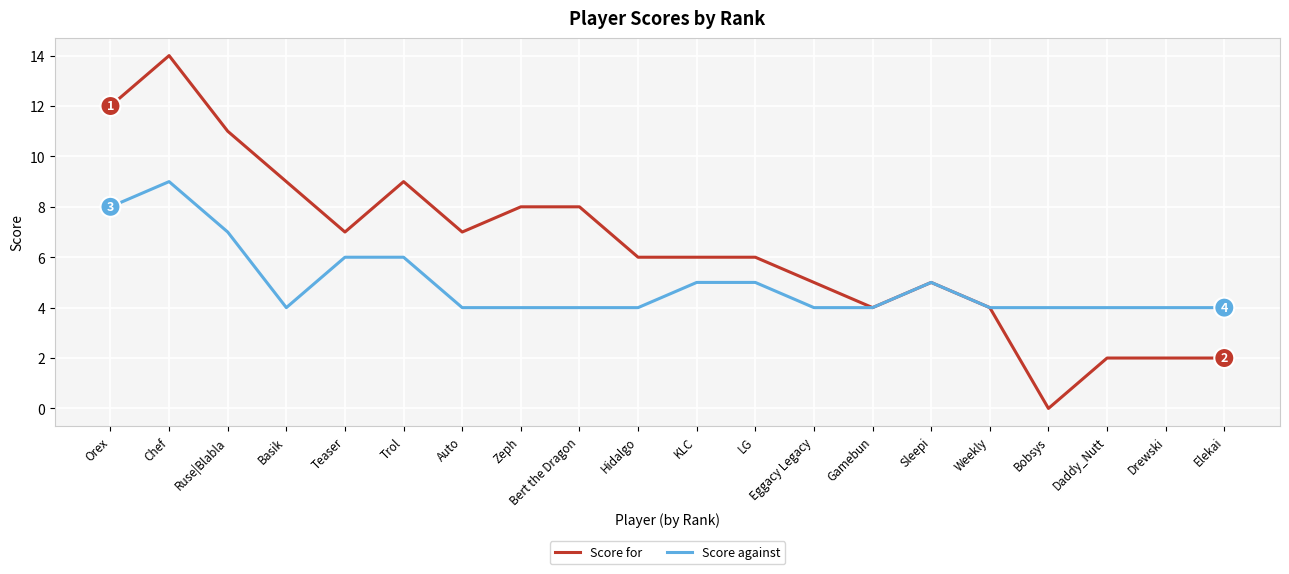

Which series has the largest range (max minus min)?

Score for